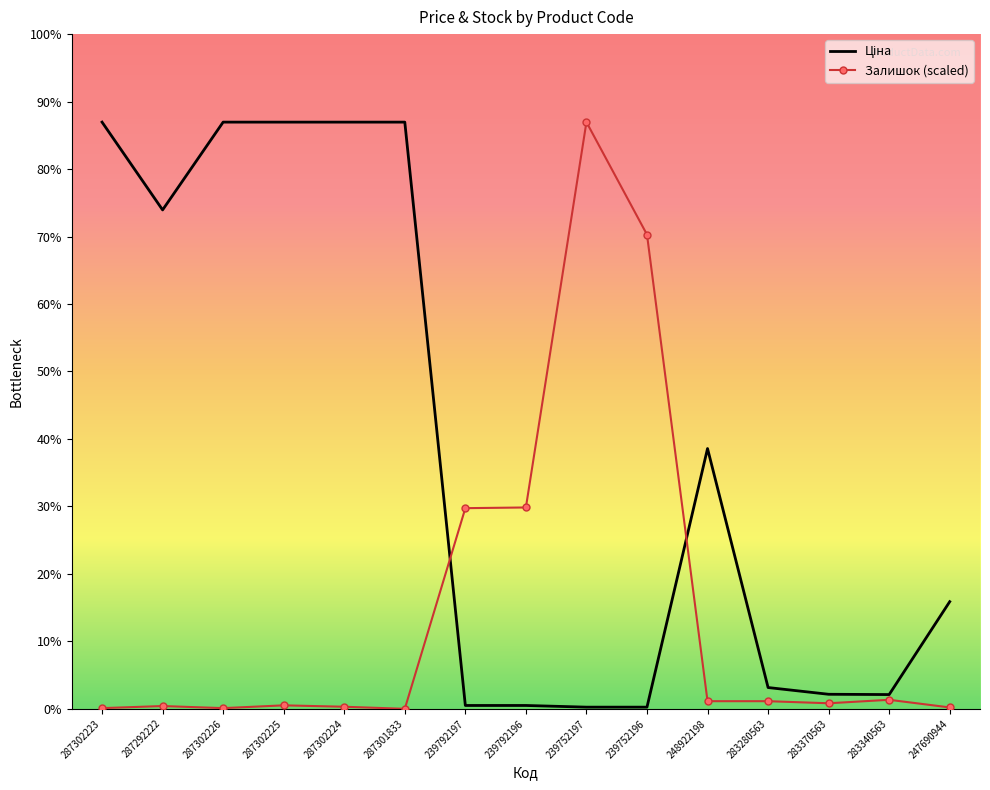

Reading left to right, what are all the values shown in this chart?

Ціна: 19831.1	16863.2	19831.1	19831.1	19831.1	19831.1	113.3	113.3	56.7	56.7	8797.6	719.6	491.7	482.1	3622.2
Залишок: 23.5	93.9	23.5	117.3	70.4	0.0	6782.5	6805.9	19831.1	16029.1	258.2	258.2	187.7	305.1	46.9